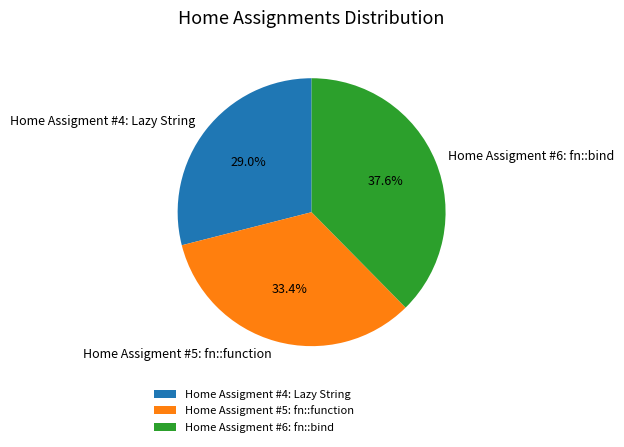

To the nearest percent, what percentage of the pie is Home Assigment #6: fn::bind?

38%